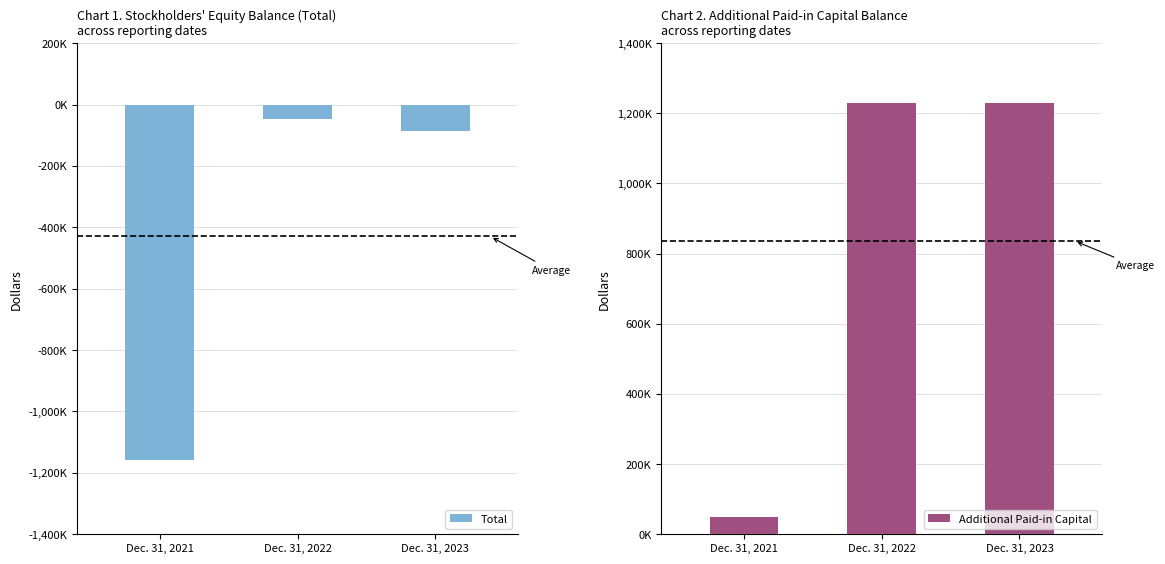

What is the difference between the maximum and minimum values in the Total series?

1112421